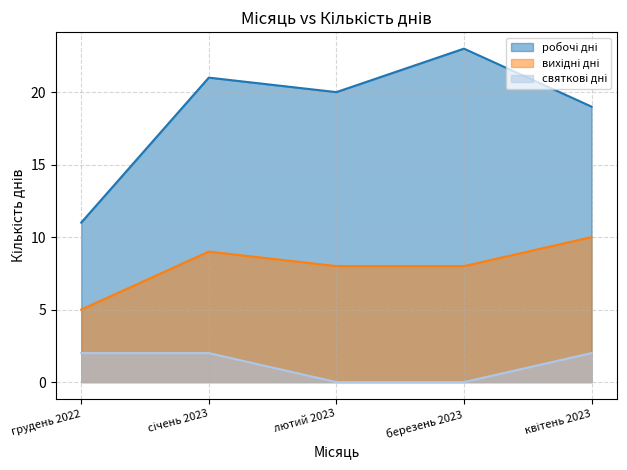

Count the number of data series in this chart.

3